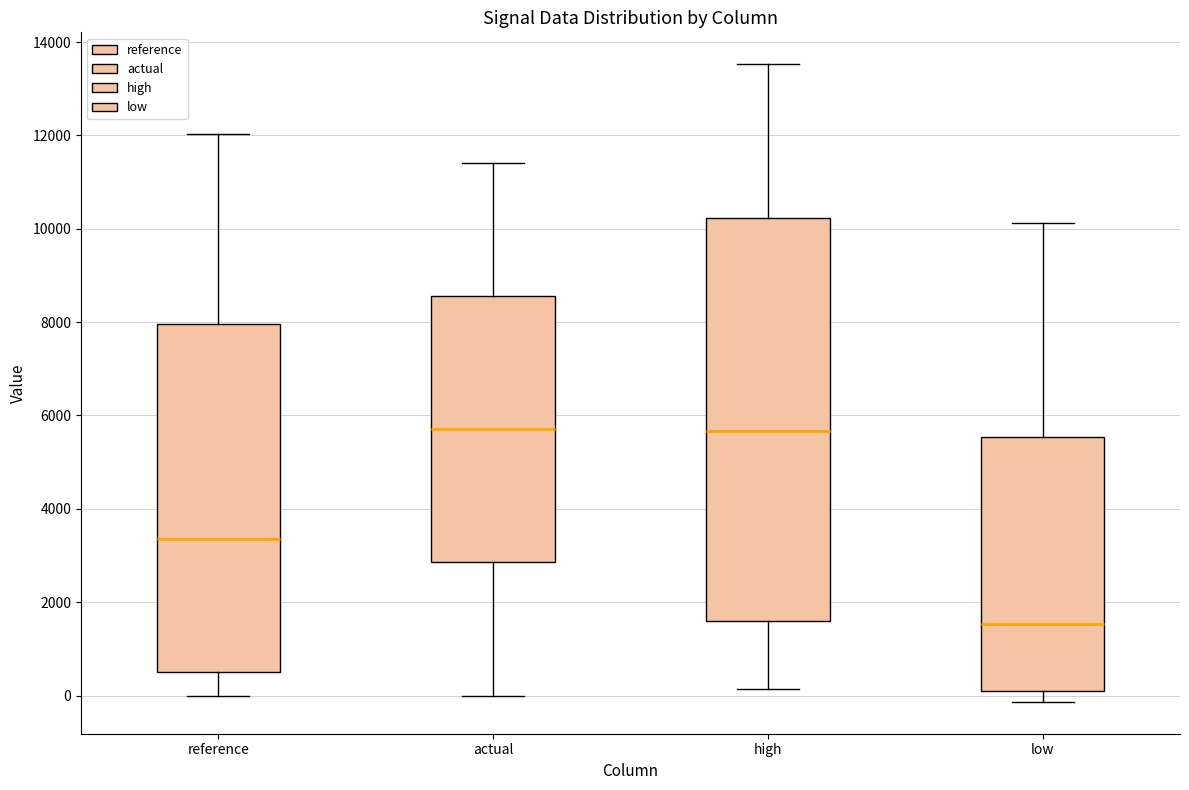

Reading left to right, read every box against the y-axis: the position of its median line, the range the box covers, and the ends of its whiskers. The values are not printed on the chart, so give them approximately, as read against the axis.

reference: median 3400, box 400 to 8000, whiskers 0 to 12000
actual: median 5800, box 2800 to 8600, whiskers 0 to 11400
high: median 5600, box 1600 to 10200, whiskers 200 to 13600
low: median 1600, box 0 to 5600, whiskers -200 to 10200